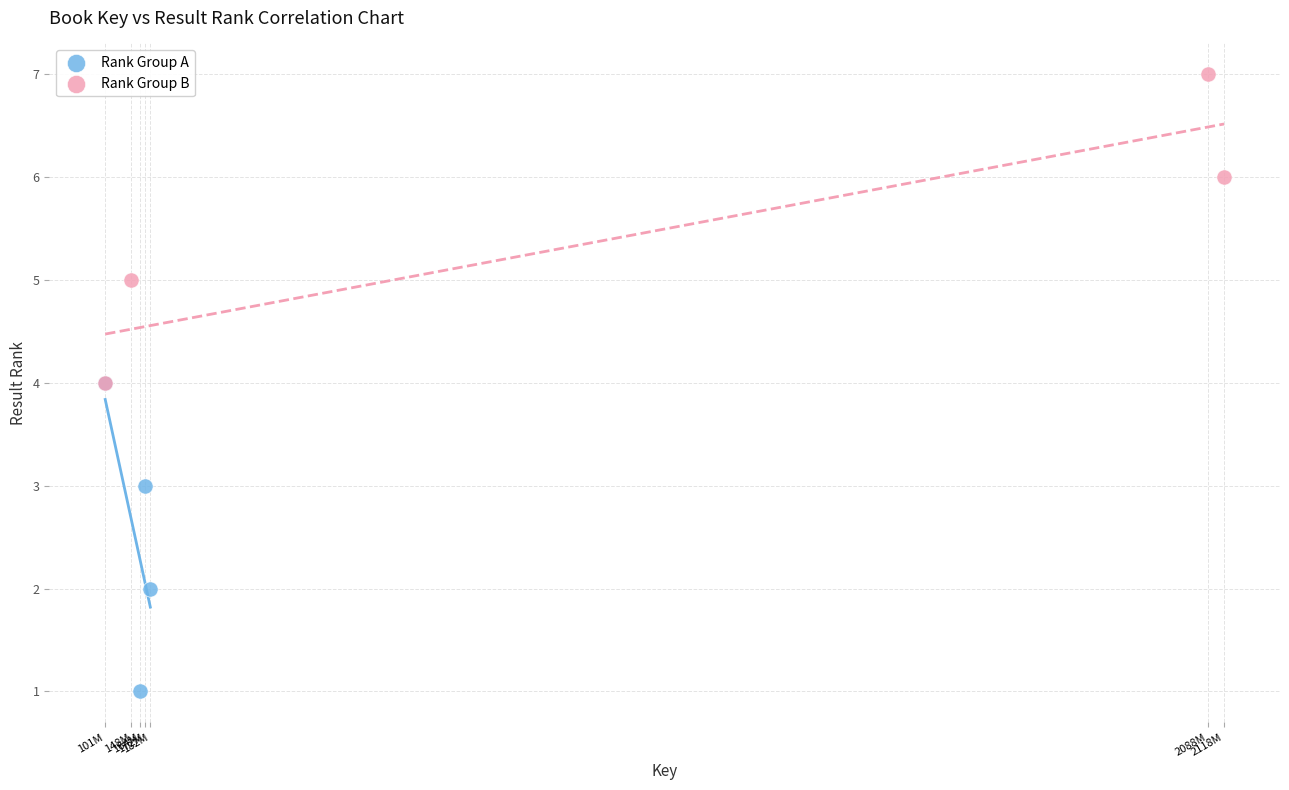

Which series contains the highest Y value?

Rank Group B